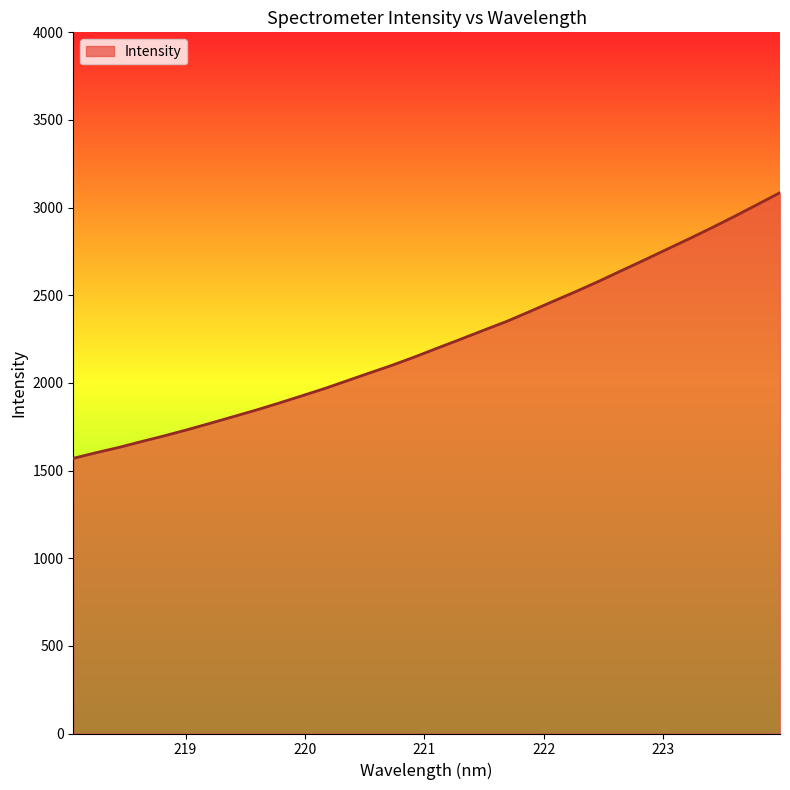

How many lines are shown in the chart?

1